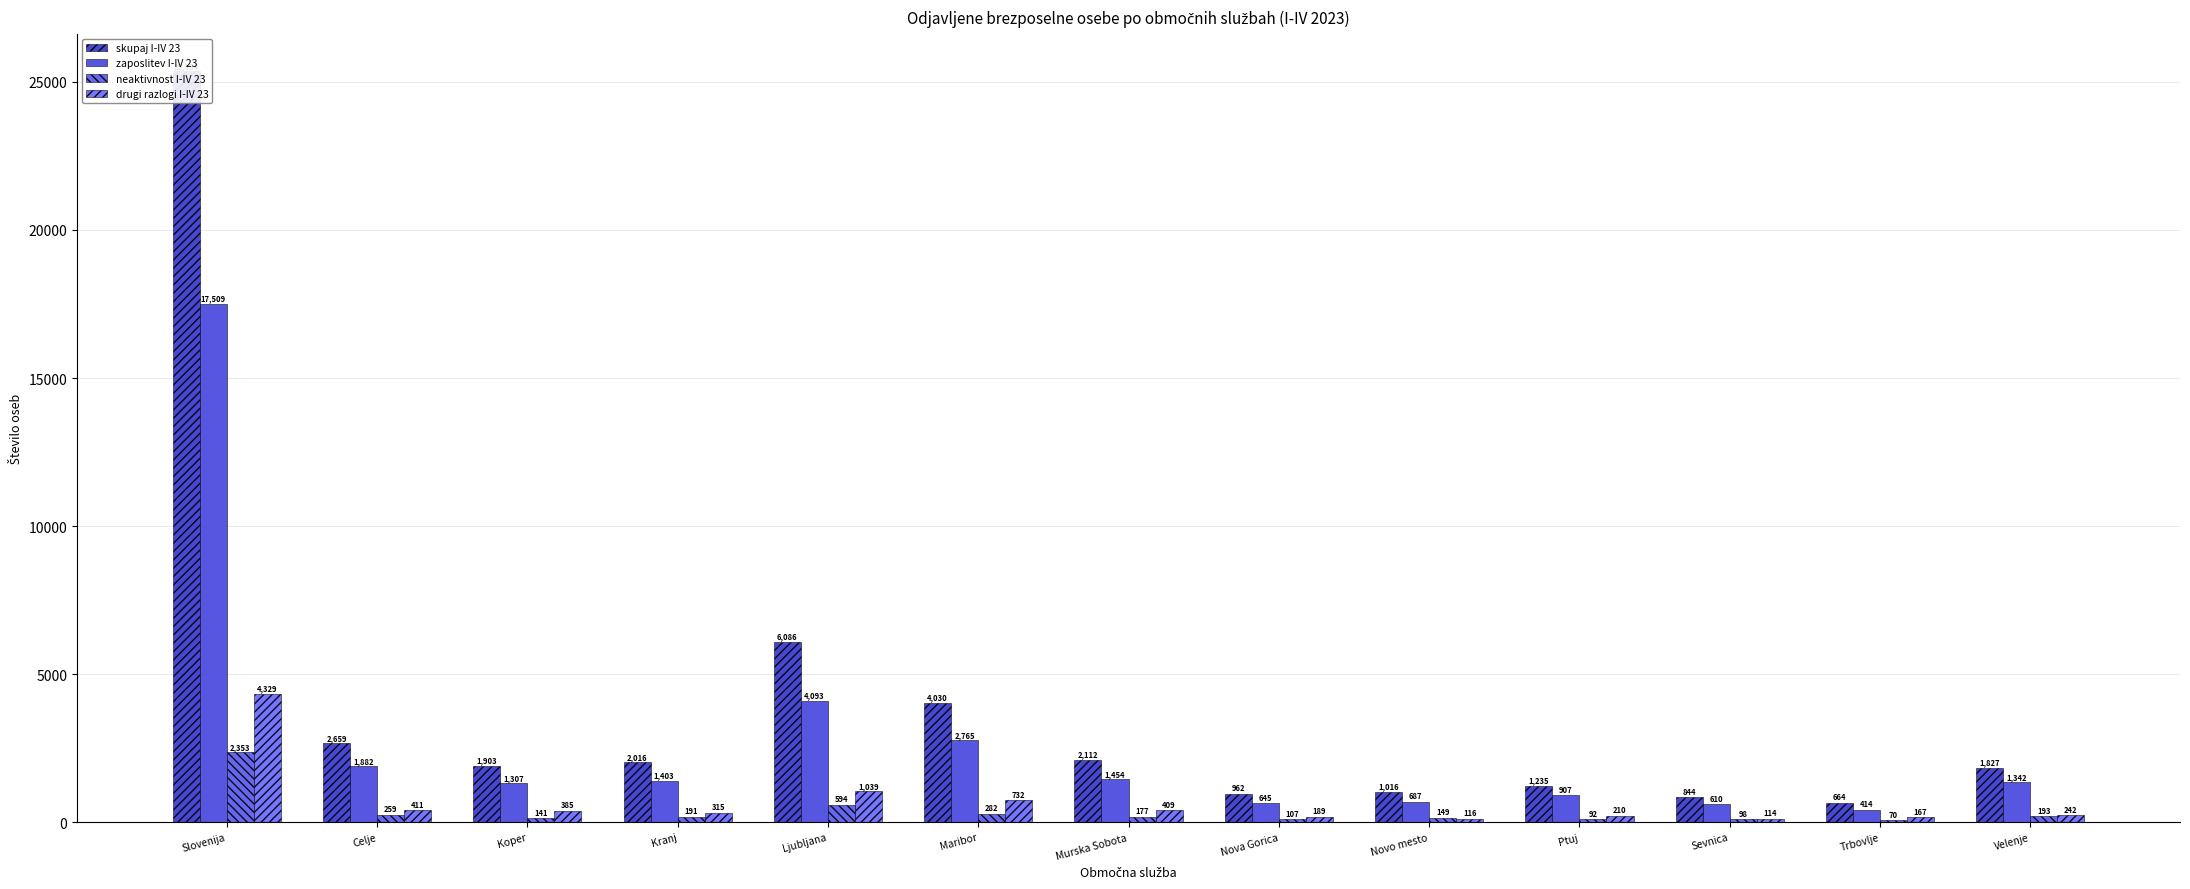

How many bars are there in each group?

4